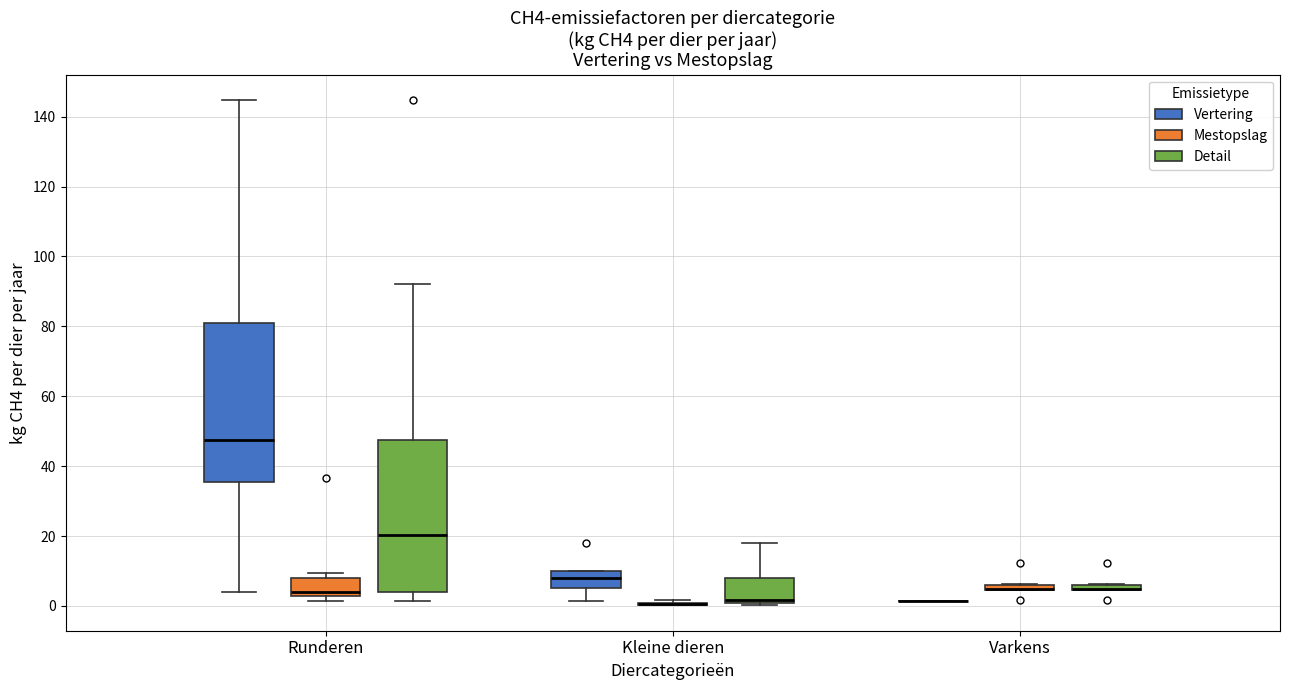

Where is the upper edge of the box for Runderen (Vertering) on the y-axis? The values are not printed on the chart, so give them approximately, as read against the axis.

80